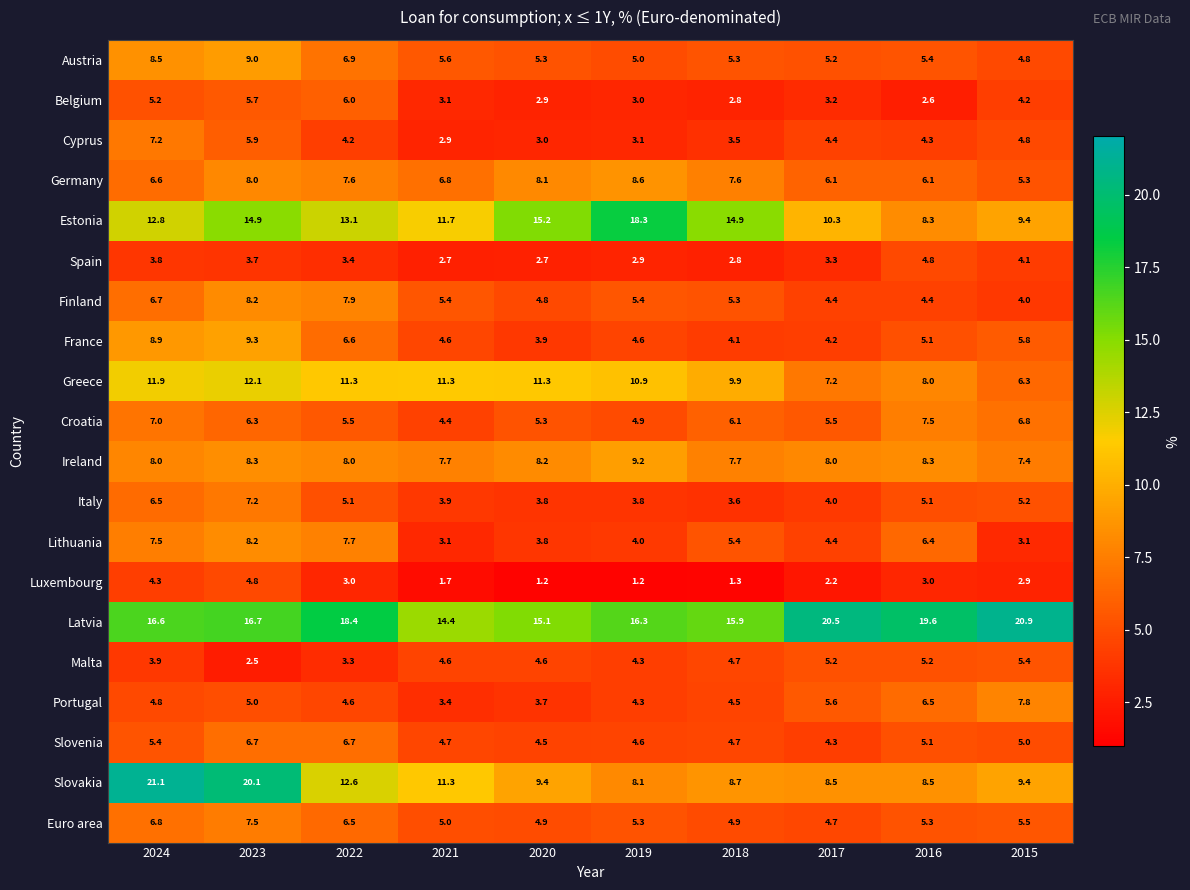

At how many categories does at least one series exceed 18?

7